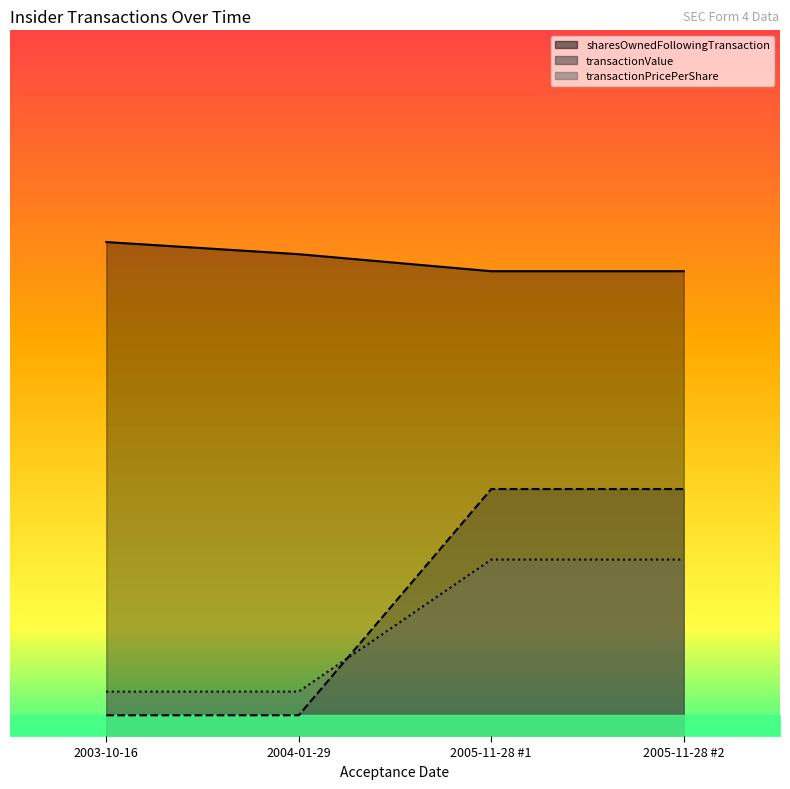

What is the average value of the transactionPricePerShare_line series?

11736.1